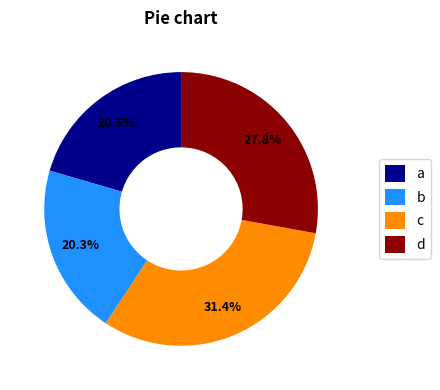

Which slice is the largest?

c